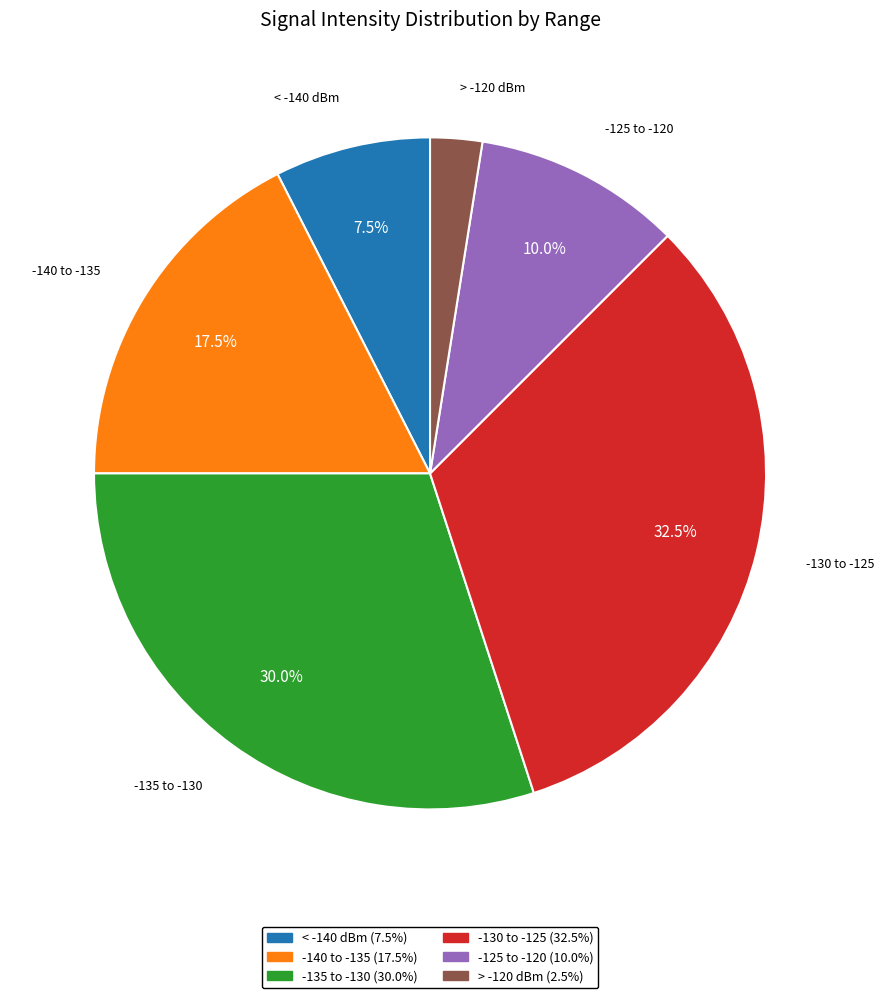

Is there any slice that represents more than half of the pie?

No